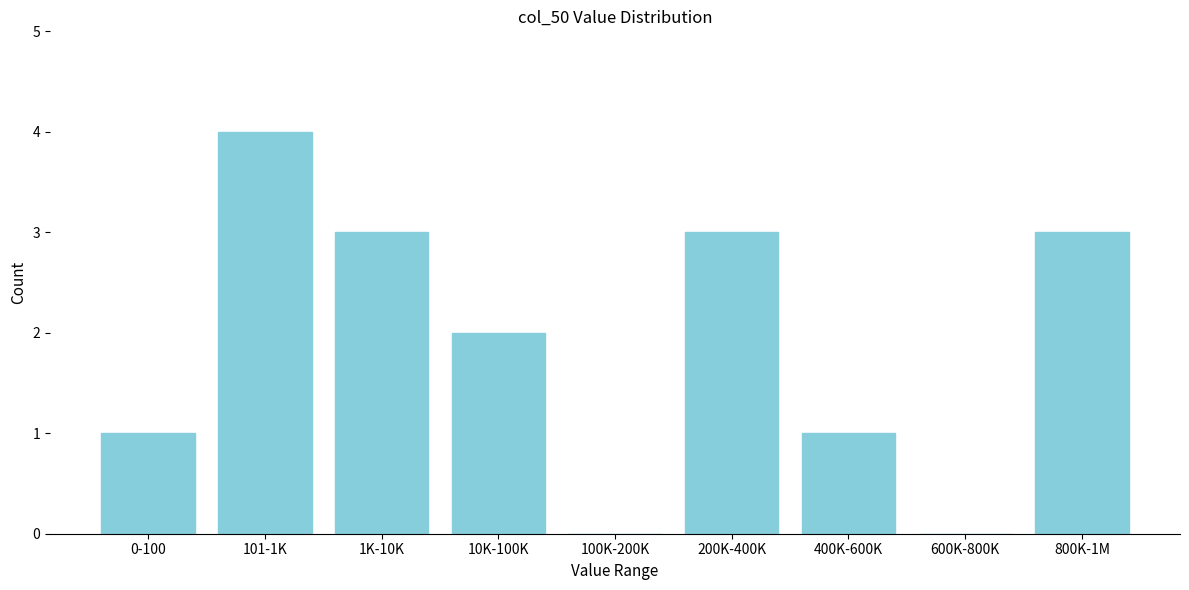

What is the sum of all values?

17